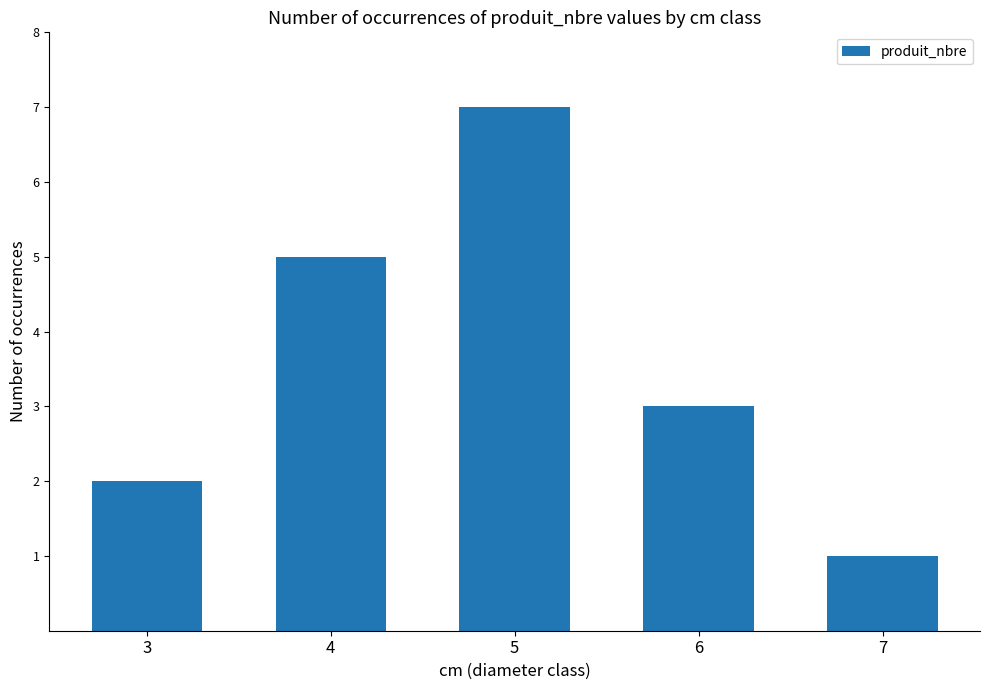

Count the number of categories in the chart.

5